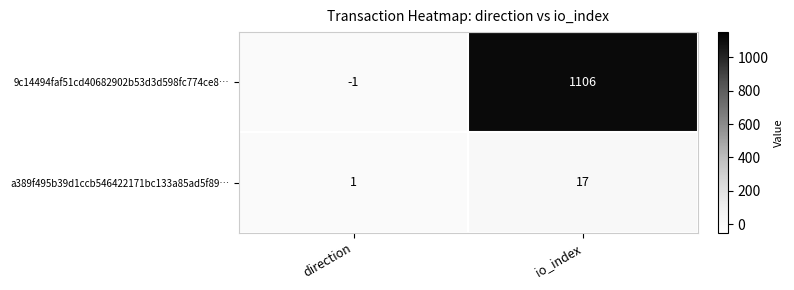

How many series are shown in this chart?

2